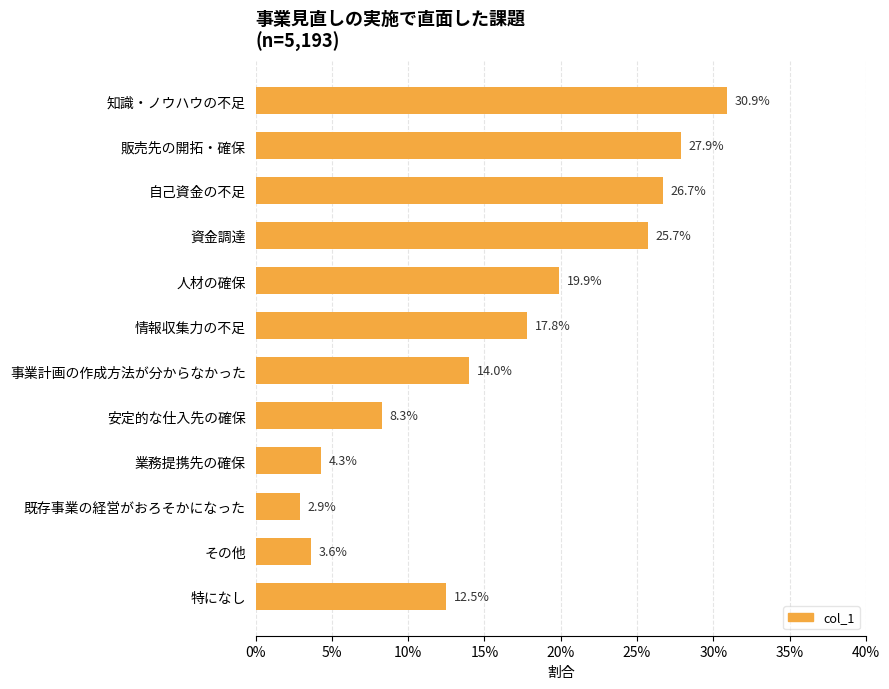

Where is the data nearest to the value 0?

既存事業の経営がおろそかになった